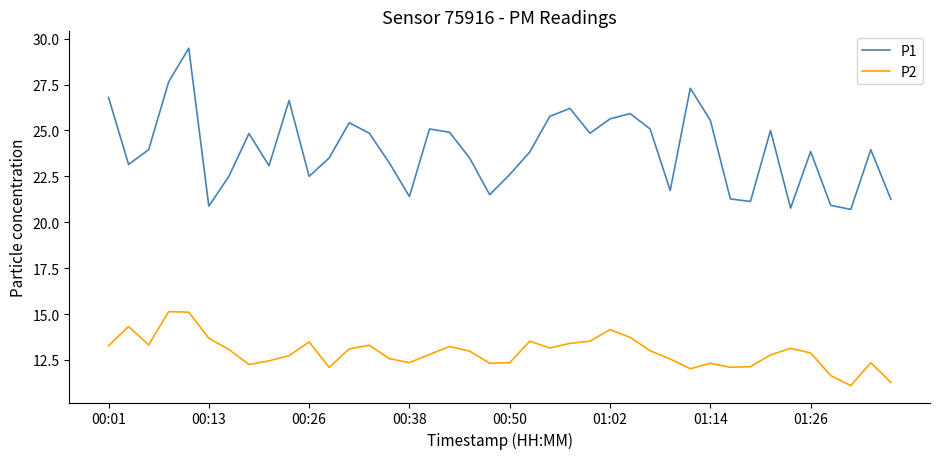

What is the sum of all P1 values?

958.1